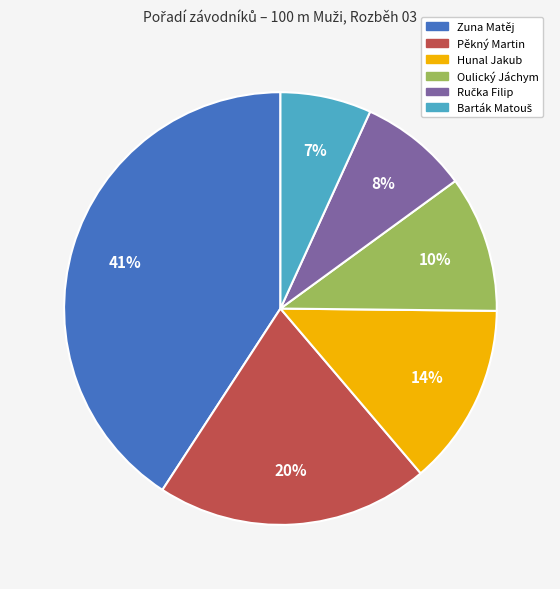

Which has a higher value, Hunal Jakub or Oulický Jáchym?

Hunal Jakub